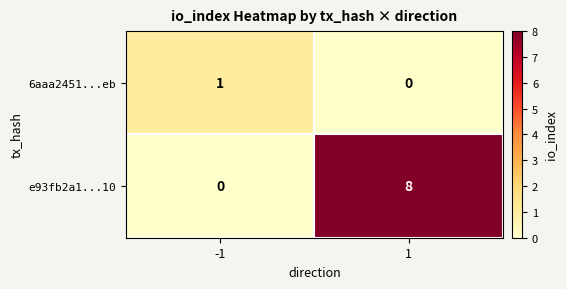

What is the sum of the e93fb2a1...10 values at -1 and 1?

8